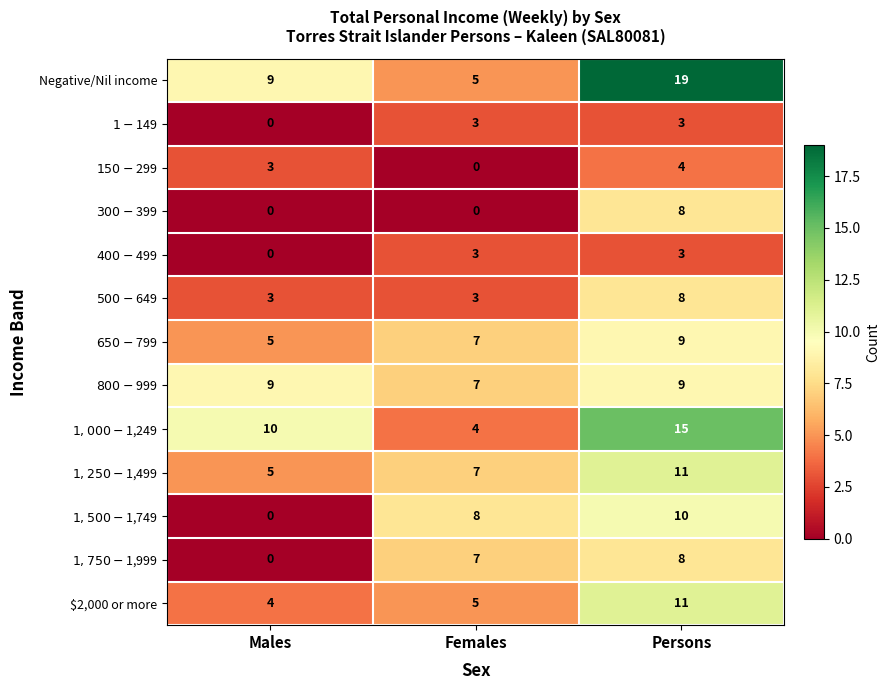

How many distinct data groups are displayed?

13